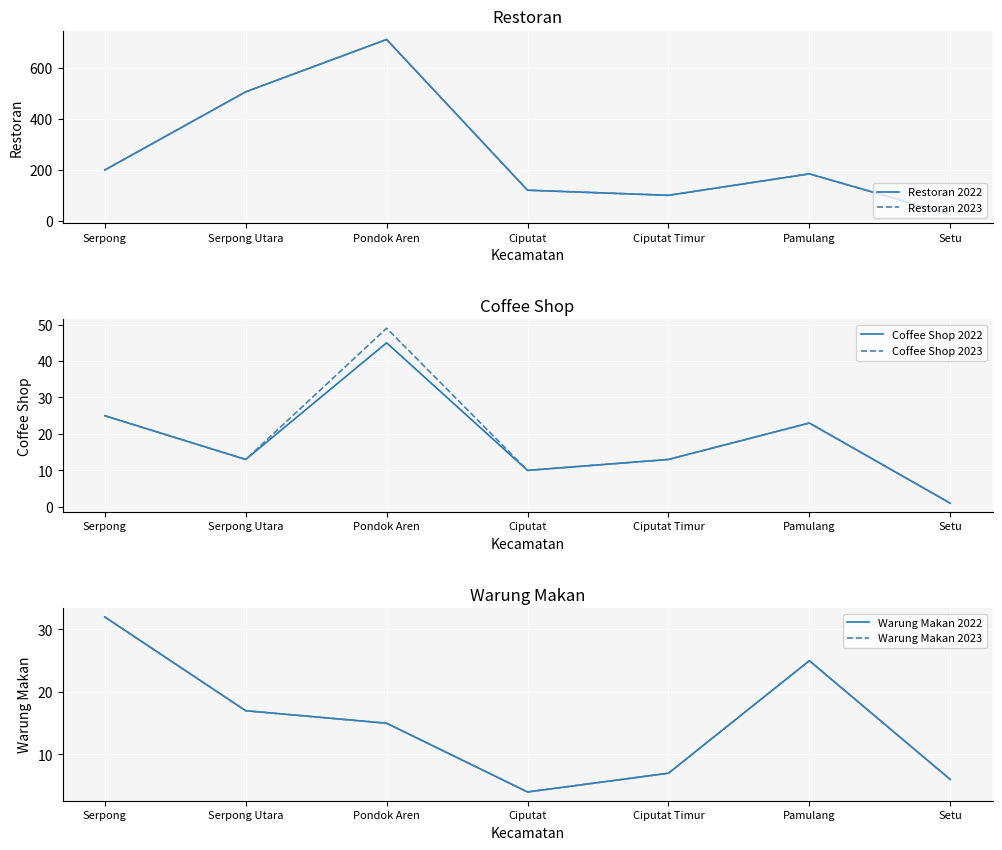

Is the value of Warung Makan 2023 at Pondok Aren greater than the value of Coffee Shop 2023 at Serpong?

No